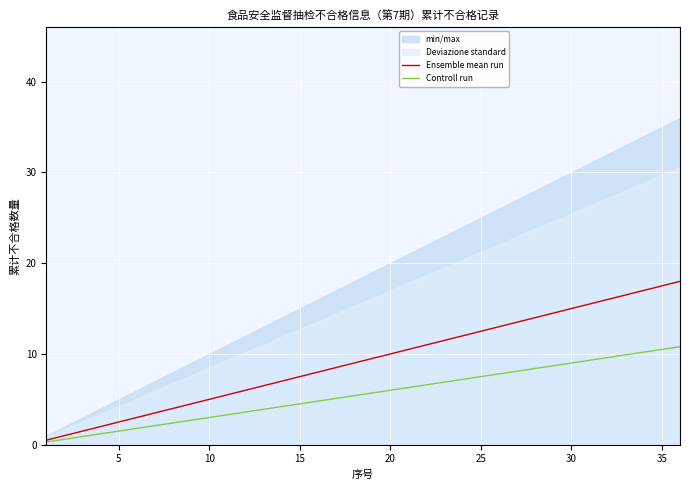

True or false: Ensemble mean run has more than 2 points higher than both neighbors.

False